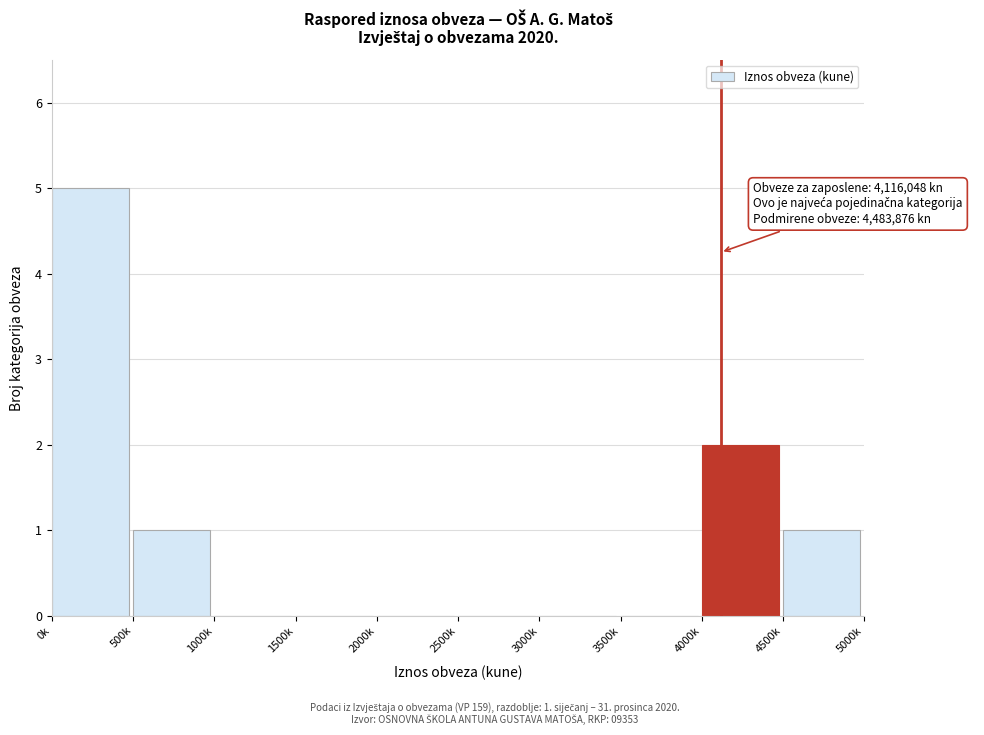

Reading right to left, what are all the values shown in this chart?

4500k=1	4000k=2	3500k=0	3000k=0	2500k=0	2000k=0	1500k=0	1000k=0	500k=1	0k=5